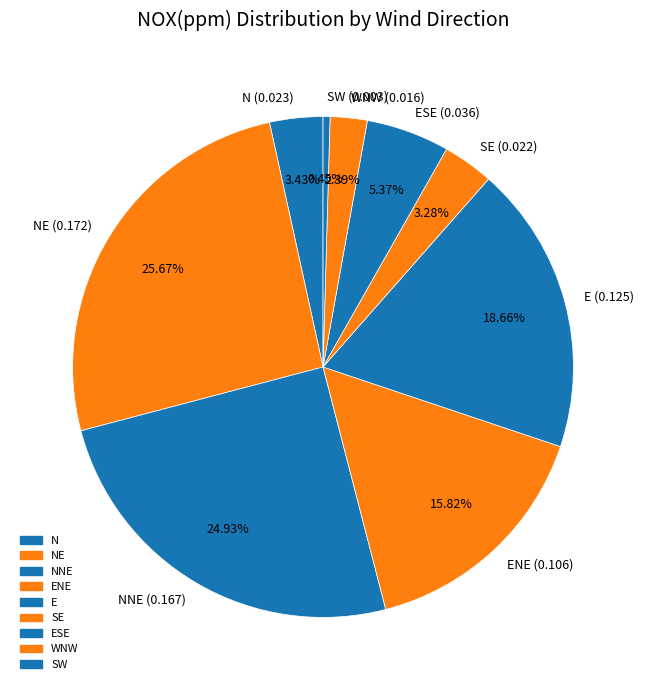

Does any single category account for the majority?

No